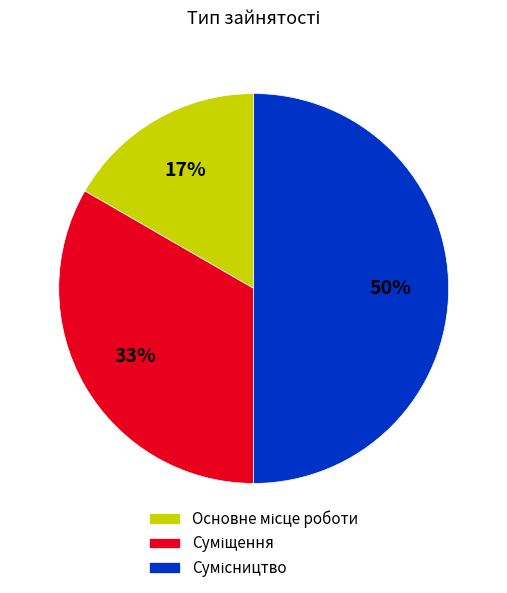

To the nearest percent, what is the difference between the largest and smallest slice percentages?

33%